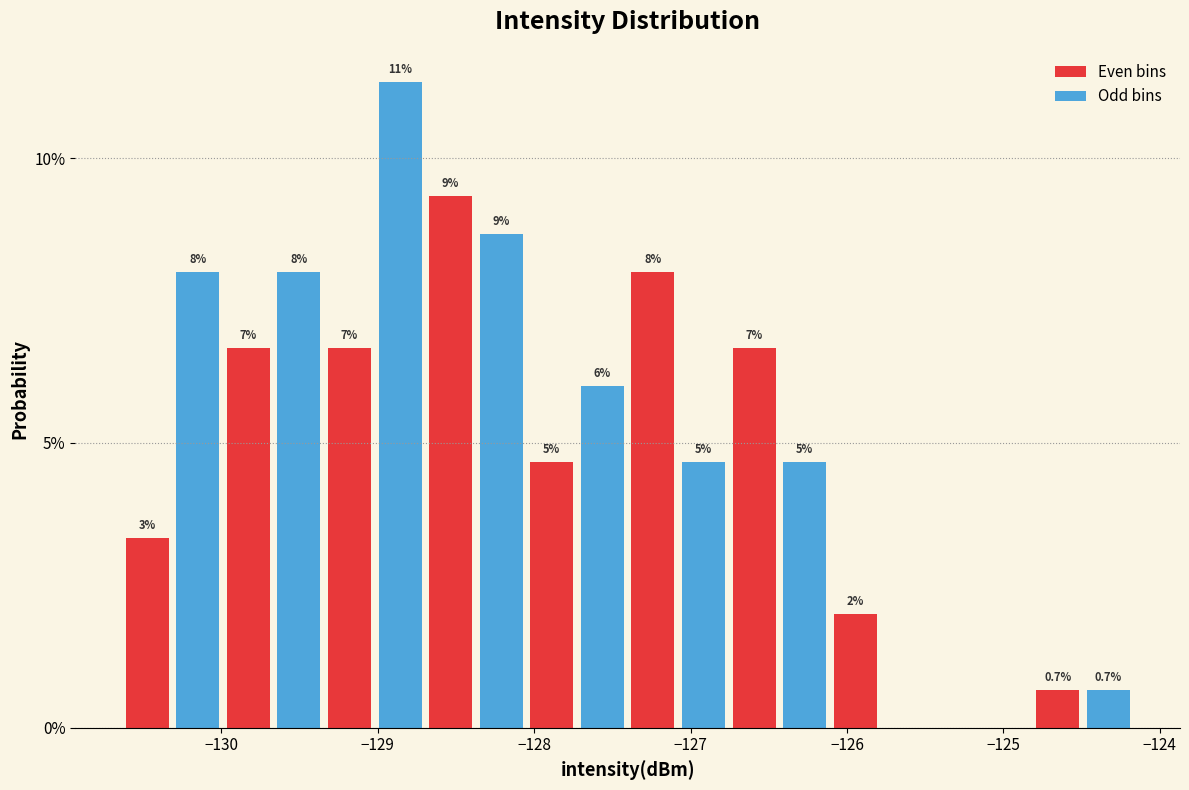

Around what value on the x-axis is the tallest bar? Give the approximate position of its centre, as read against the axis.

-128.9